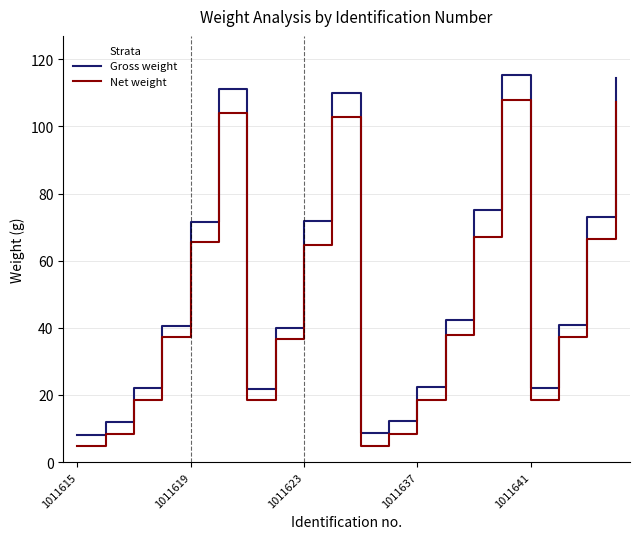

What is the difference between the maximum and minimum values in the Net weight series?

103.1